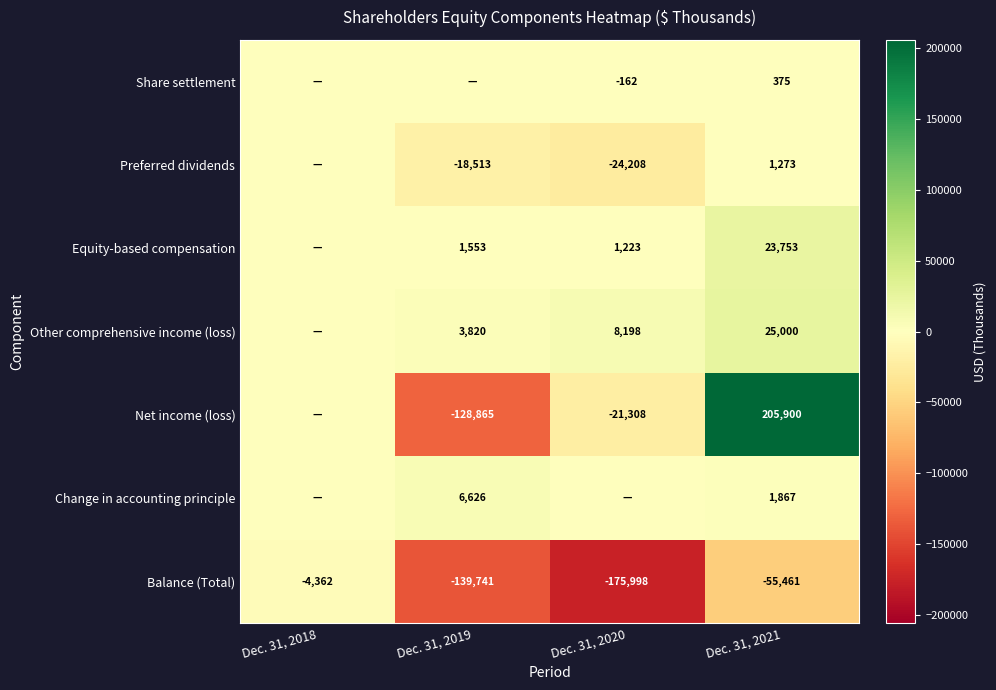

True or false: Equity-based compensation has a value of 1553 at Dec. 31, 2019.

True